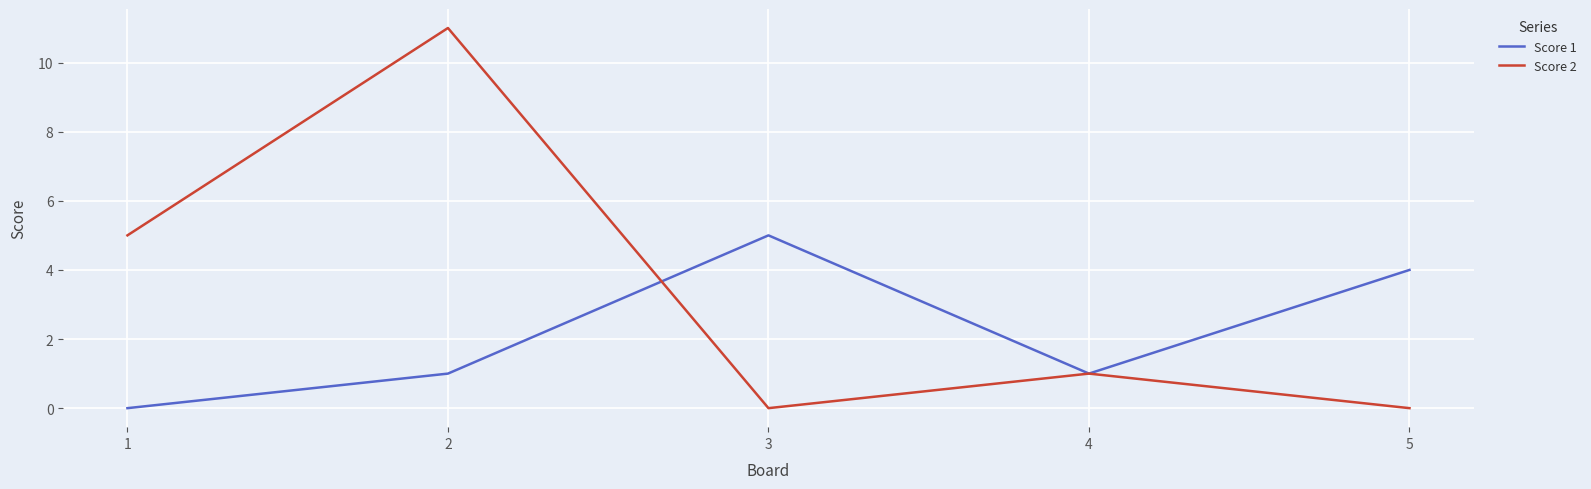

Which series changed the most between 3 and 4?

Score 1